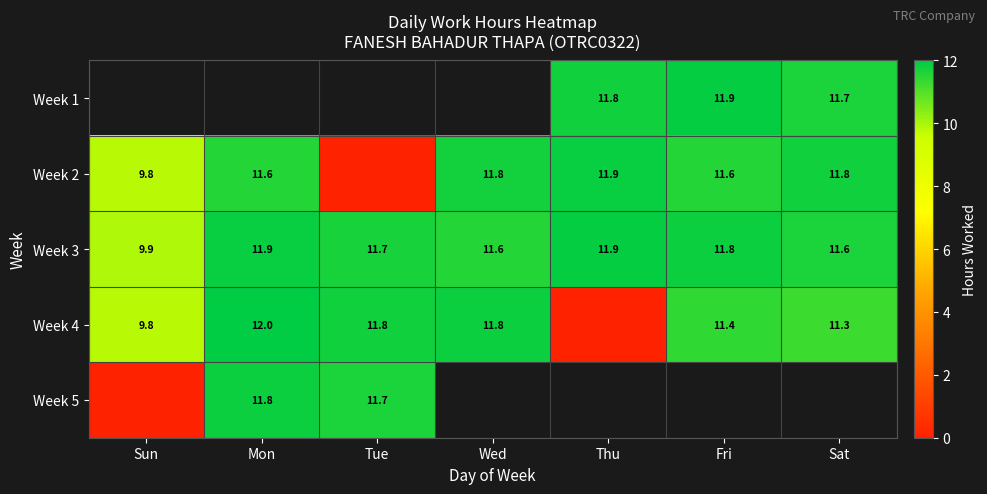

Which label corresponds to the largest value in the chart?

Mon